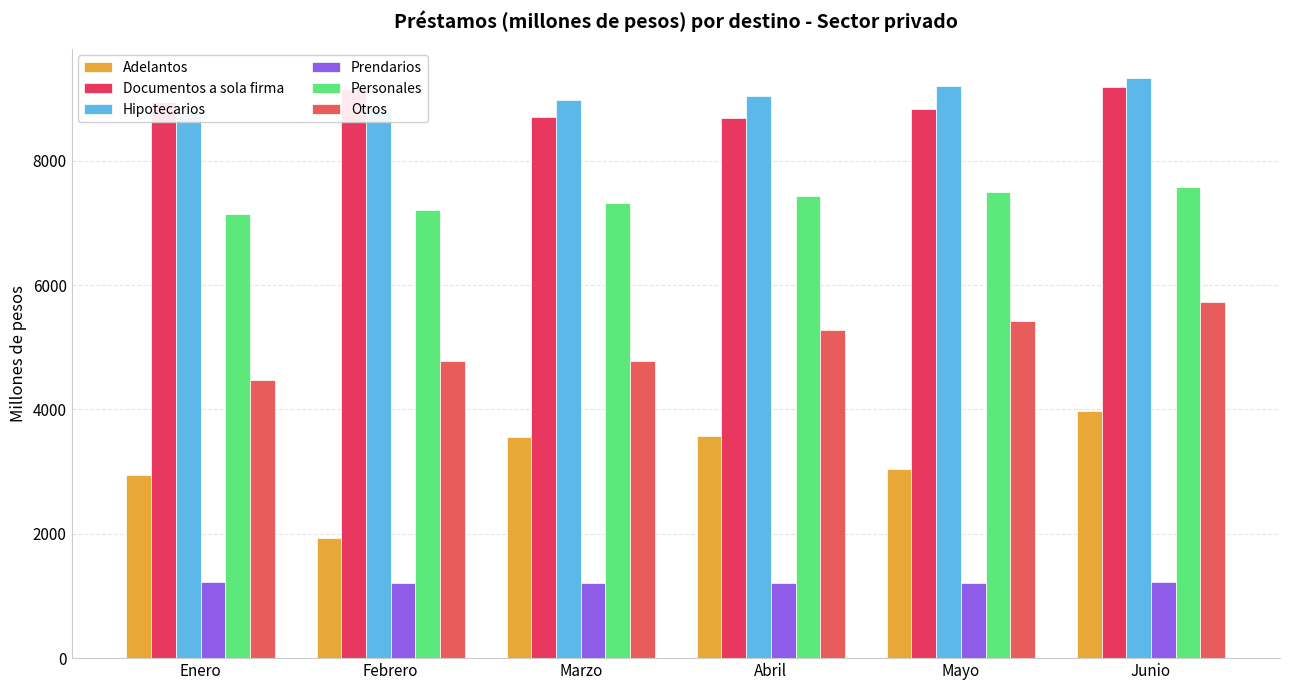

Where is Hipotecarios nearest to the value 9057?

Abril